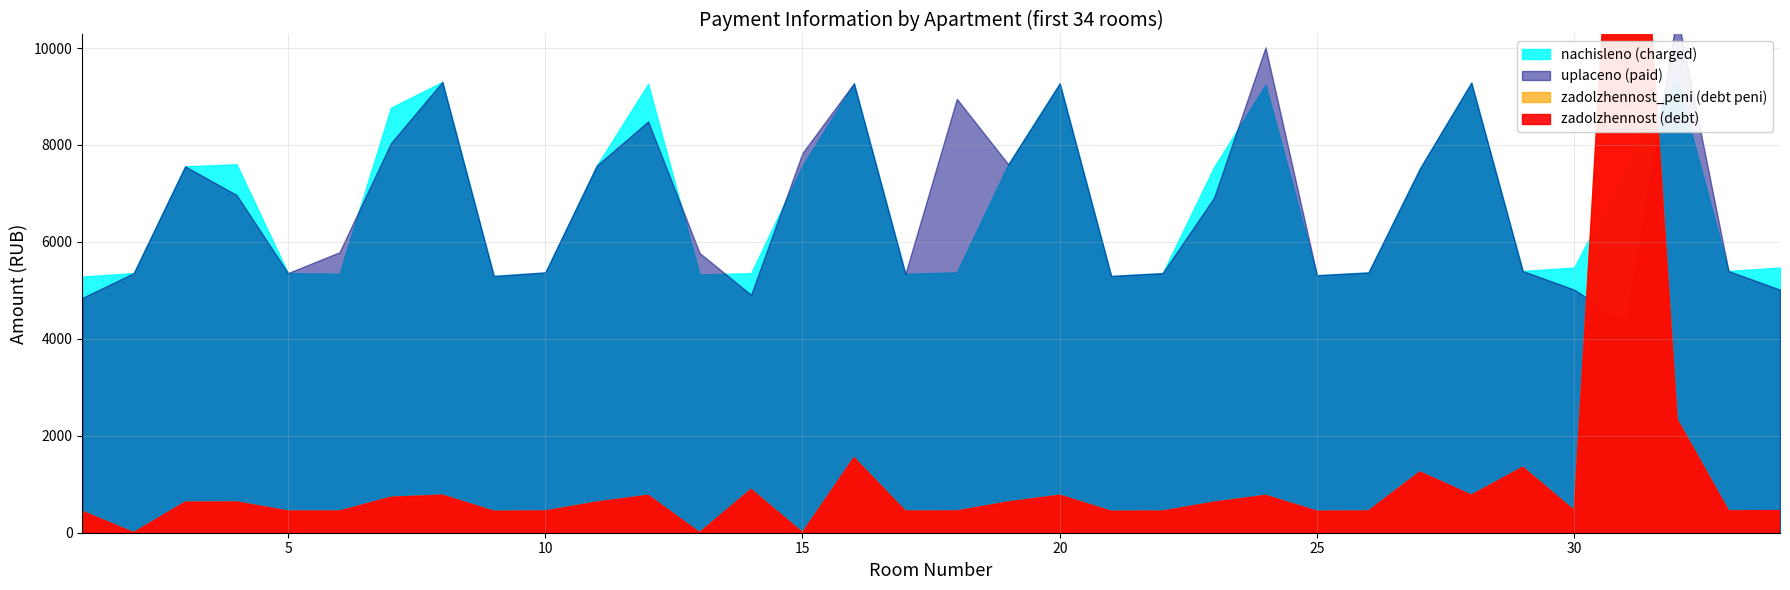

At which category is the sum across all series the highest?

31